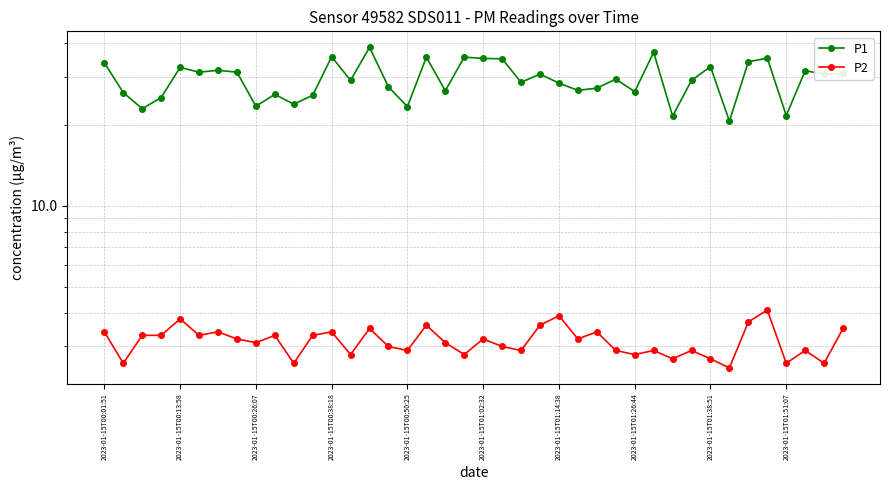

At how many categories does at least one series exceed 33?

10